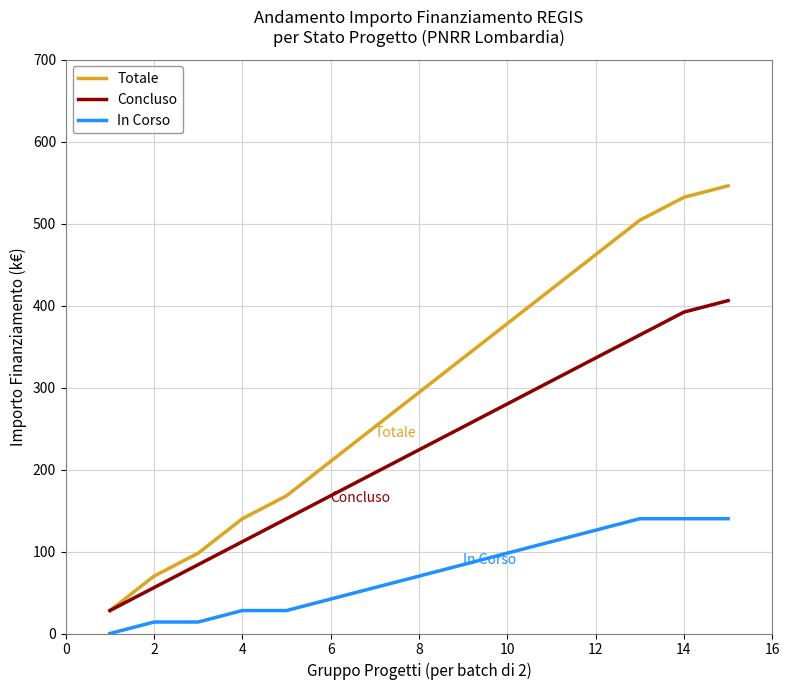

Which series has the largest total across all categories?

Totale